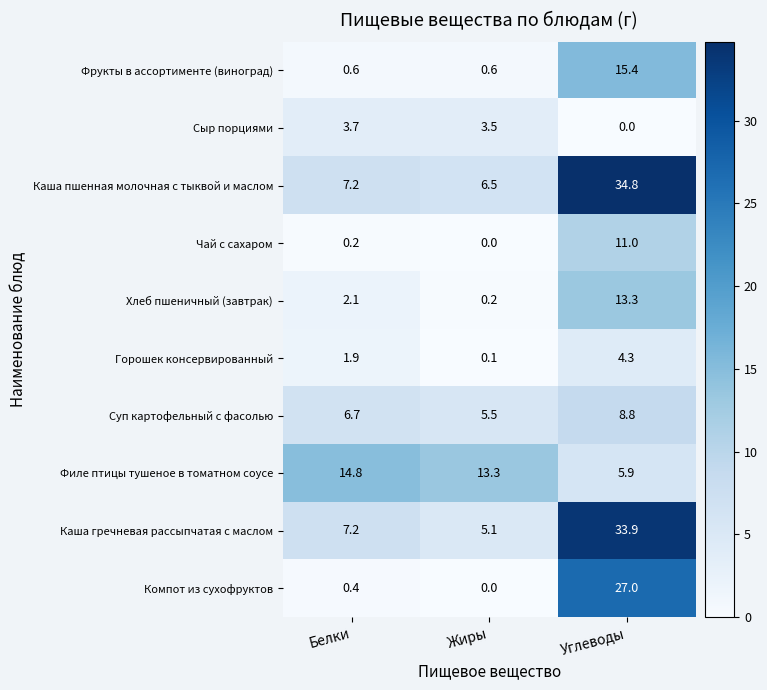

What is the sum of all Каша гречневая рассыпчатая с маслом values?

46.2